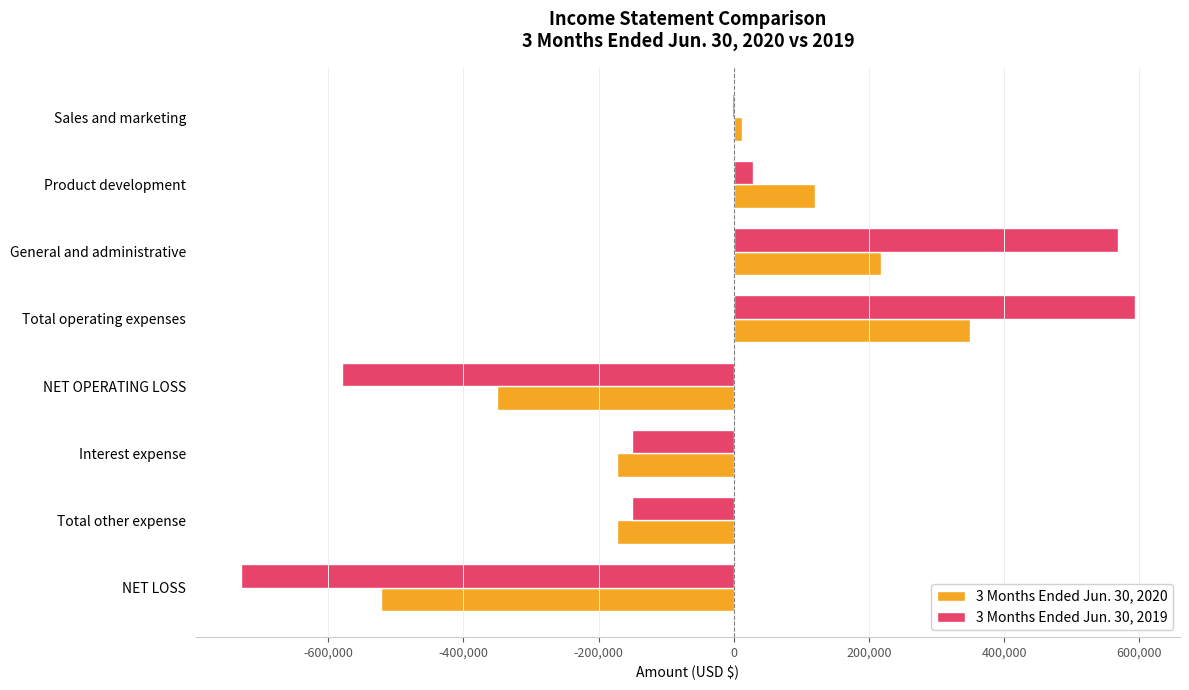

What is the sum of all 3 Months Ended Jun. 30, 2019 values?

-421435